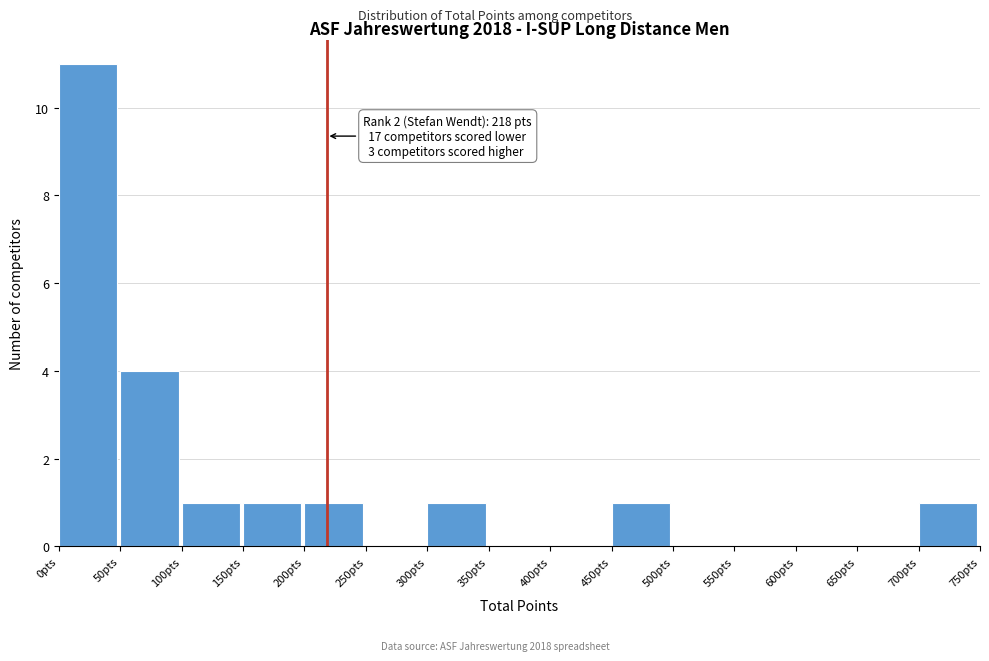

Over which range of the x-axis is the bar tallest?

0 to 50